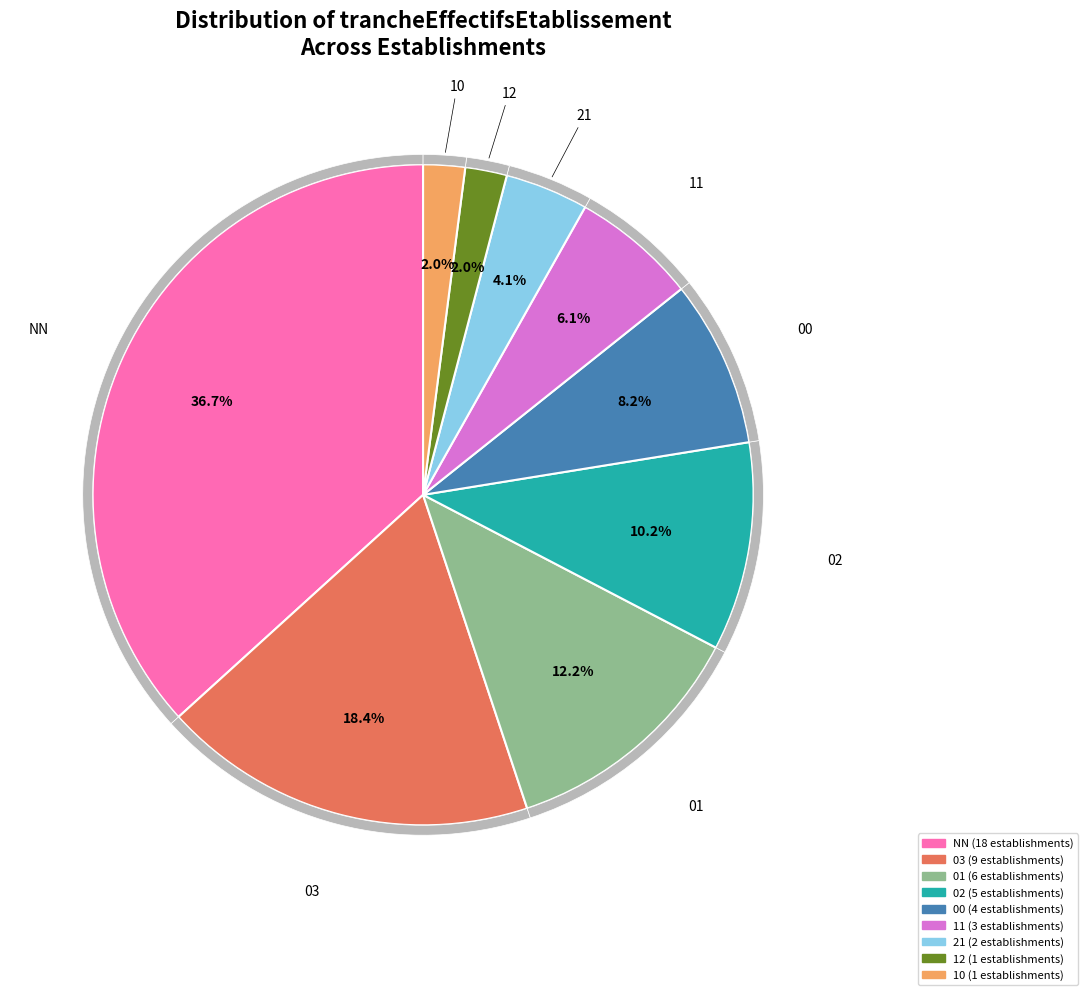

What percentage is the 21 slice, to the nearest percent?

4%